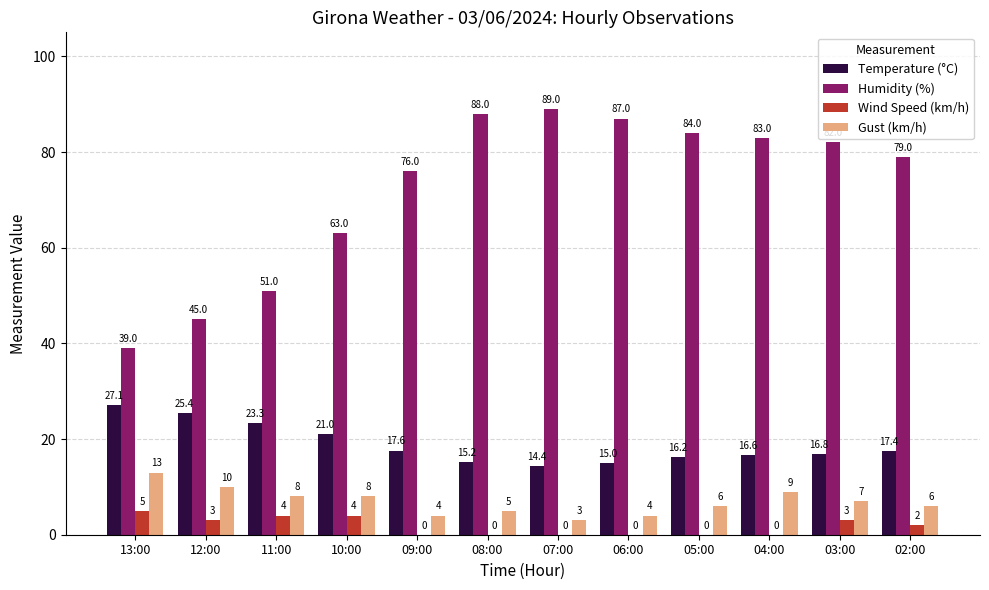

What is the sum of all Humidity (%) values?

866.0